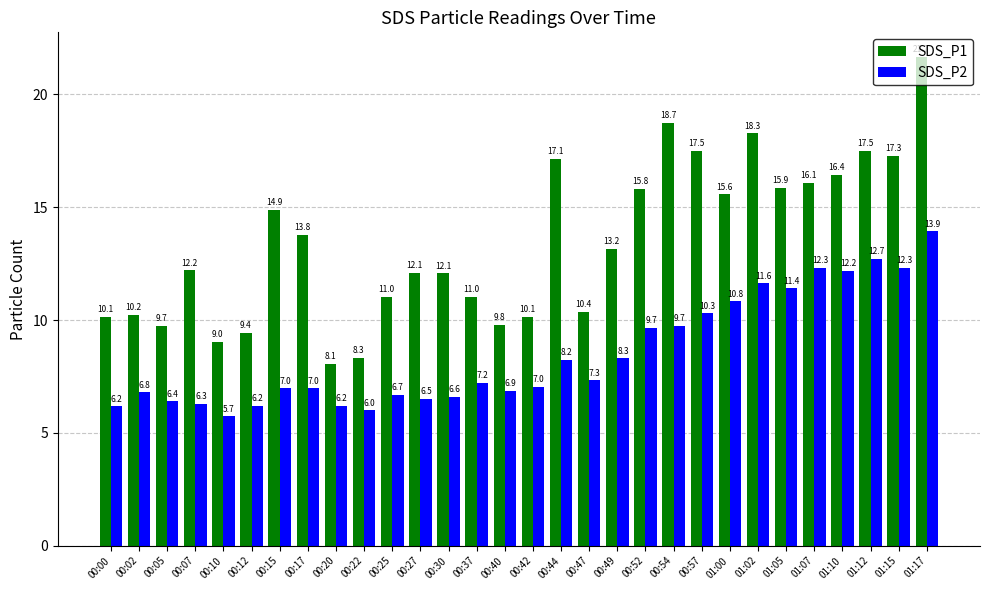

Reading right to left, what are all the values shown in this chart?

SDS_P1: 01:17=21.7	01:15=17.3	01:12=17.5	01:10=16.4	01:07=16.1	01:05=15.9	01:02=18.3	01:00=15.6	00:57=17.5	00:54=18.7	00:52=15.8	00:49=13.2	00:47=10.4	00:44=17.1	00:42=10.1	00:40=9.8	00:37=11.0	00:30=12.1	00:27=12.1	00:25=11.0	00:22=8.3	00:20=8.1	00:17=13.8	00:15=14.9	00:12=9.4	00:10=9.0	00:07=12.2	00:05=9.7	00:02=10.2	00:00=10.1
SDS_P2: 01:17=13.9	01:15=12.3	01:12=12.7	01:10=12.2	01:07=12.3	01:05=11.4	01:02=11.6	01:00=10.8	00:57=10.3	00:54=9.7	00:52=9.7	00:49=8.3	00:47=7.3	00:44=8.2	00:42=7.0	00:40=6.9	00:37=7.2	00:30=6.6	00:27=6.5	00:25=6.7	00:22=6.0	00:20=6.2	00:17=7.0	00:15=7.0	00:12=6.2	00:10=5.7	00:07=6.3	00:05=6.4	00:02=6.8	00:00=6.2